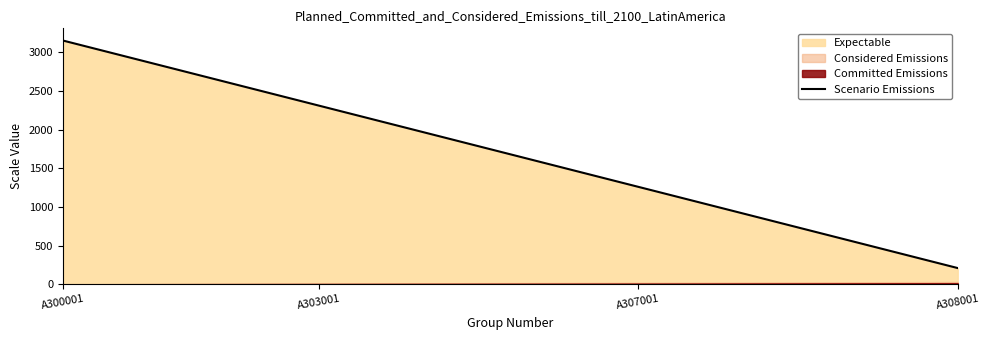

Count the number of categories in the chart.

15